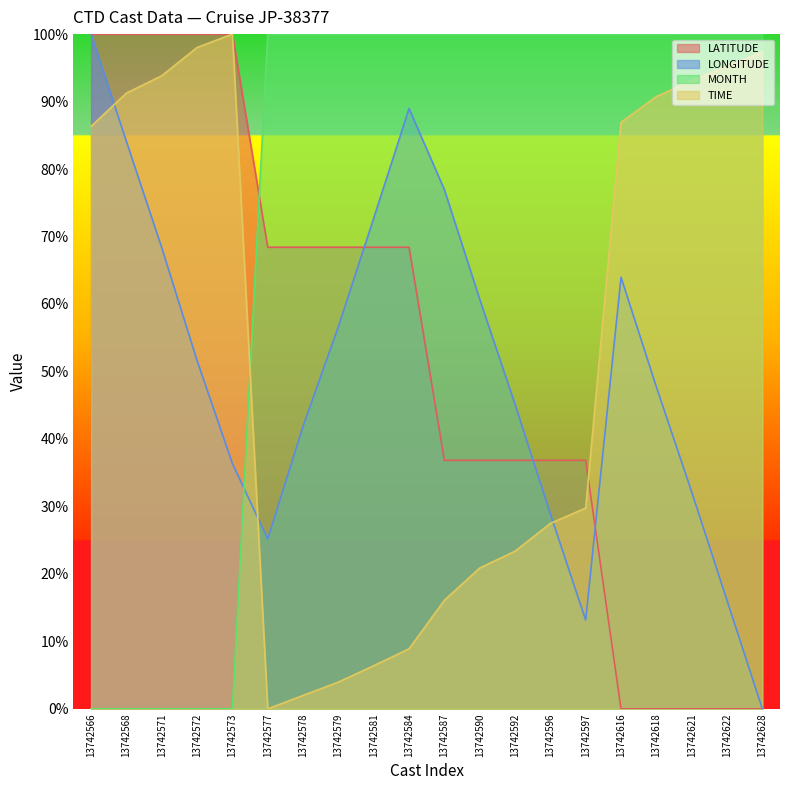

Reading left to right, list all the values displayed in this chart.

LATITUDE: 13742566=100.0	13742568=100.0	13742571=100.0	13742572=100.0	13742573=100.0	13742577=68.4	13742578=68.4	13742579=68.4	13742581=68.4	13742584=68.4	13742587=36.8	13742590=36.8	13742592=36.8	13742596=36.8	13742597=36.8	13742616=0.0	13742618=0.0	13742621=0.0	13742622=0.0	13742628=0.0
LONGITUDE: 13742566=100.0	13742568=84.1	13742571=68.3	13742572=51.6	13742573=36.4	13742577=25.2	13742578=41.9	13742579=56.7	13742581=72.7	13742584=89.0	13742587=76.9	13742590=60.7	13742592=45.1	13742596=28.9	13742597=13.1	13742616=64.0	13742618=47.7	13742621=32.1	13742622=16.1	13742628=0.0
MONTH: 13742566=0.0	13742568=0.0	13742571=0.0	13742572=0.0	13742573=0.0	13742577=100.0	13742578=100.0	13742579=100.0	13742581=100.0	13742584=100.0	13742587=100.0	13742590=100.0	13742592=100.0	13742596=100.0	13742597=100.0	13742616=100.0	13742618=100.0	13742621=100.0	13742622=100.0	13742628=100.0
TIME: 13742566=86.3	13742568=91.3	13742571=93.8	13742572=98.0	13742573=100.0	13742577=0.0	13742578=2.0	13742579=4.0	13742581=6.4	13742584=8.9	13742587=16.1	13742590=20.9	13742592=23.4	13742596=27.5	13742597=29.8	13742616=86.9	13742618=90.7	13742621=93.1	13742622=95.2	13742628=97.4